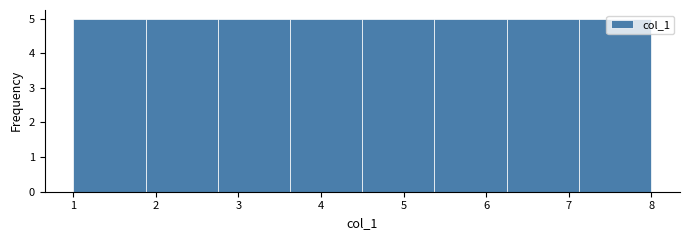

Reading left to right, list every bar in this chart as the range it spans on the x-axis followed by its height. Neither the bar edges nor the heights are printed on the chart, so give them approximately, as read against the axes.

1.0 to 1.9: 5
1.9 to 2.8: 5
2.8 to 3.6: 5
3.6 to 4.5: 5
4.5 to 5.4: 5
5.4 to 6.3: 5
6.3 to 7.1: 5
7.1 to 8.0: 5